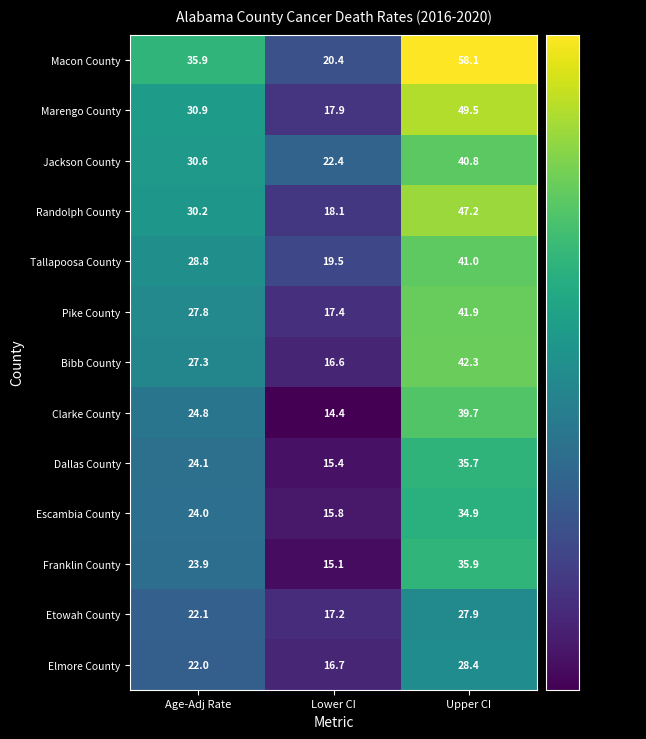

List the series in order of their peak value, highest first.

Macon County, Marengo County, Randolph County, Bibb County, Pike County, Tallapoosa County, Jackson County, Clarke County, Franklin County, Dallas County, Escambia County, Elmore County, Etowah County